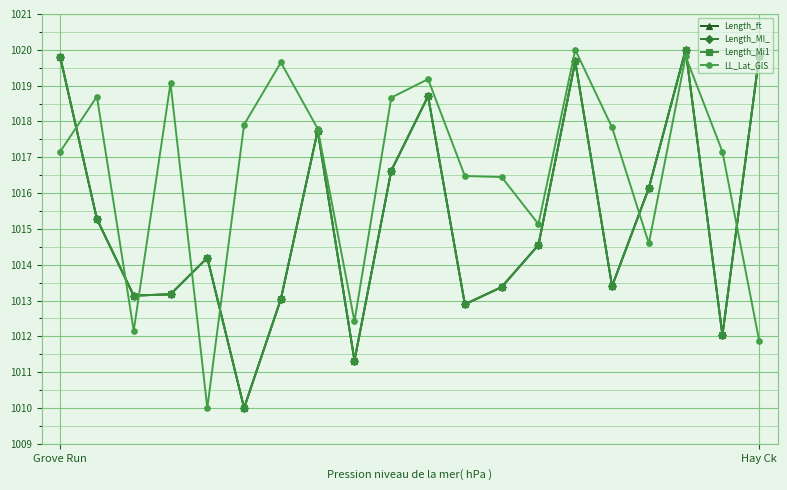

What is the value of the Length_MI_ point at the 2nd from the left?

1015.3